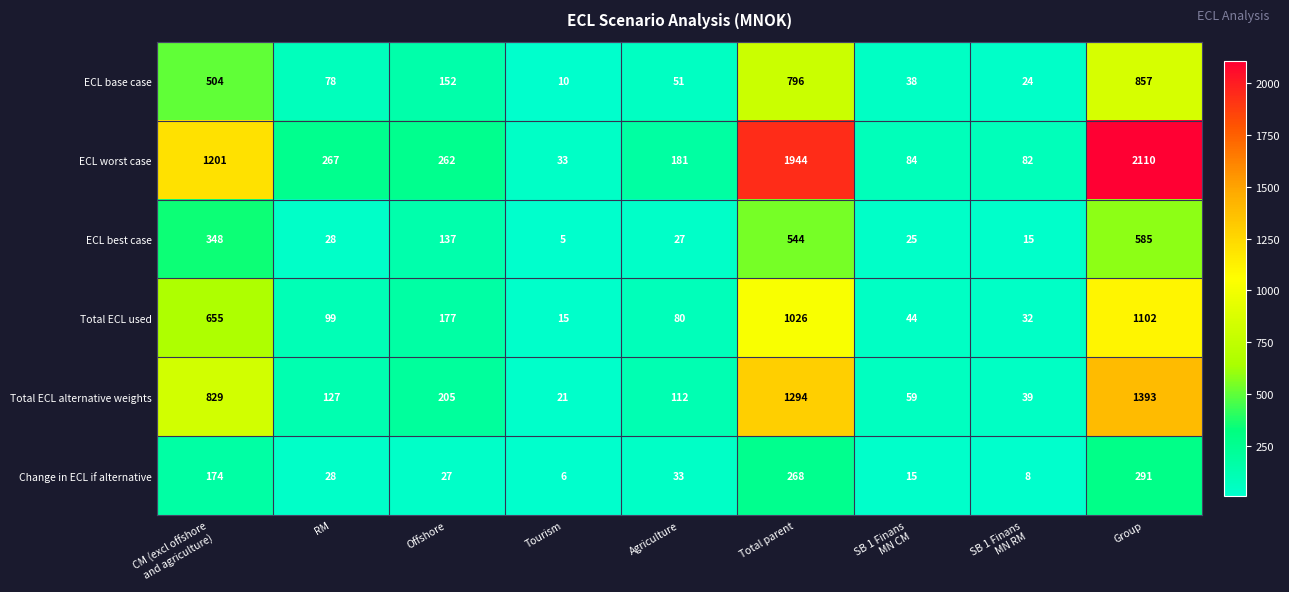

Is it true that Change in ECL if alternative equals 291 at Group?

True